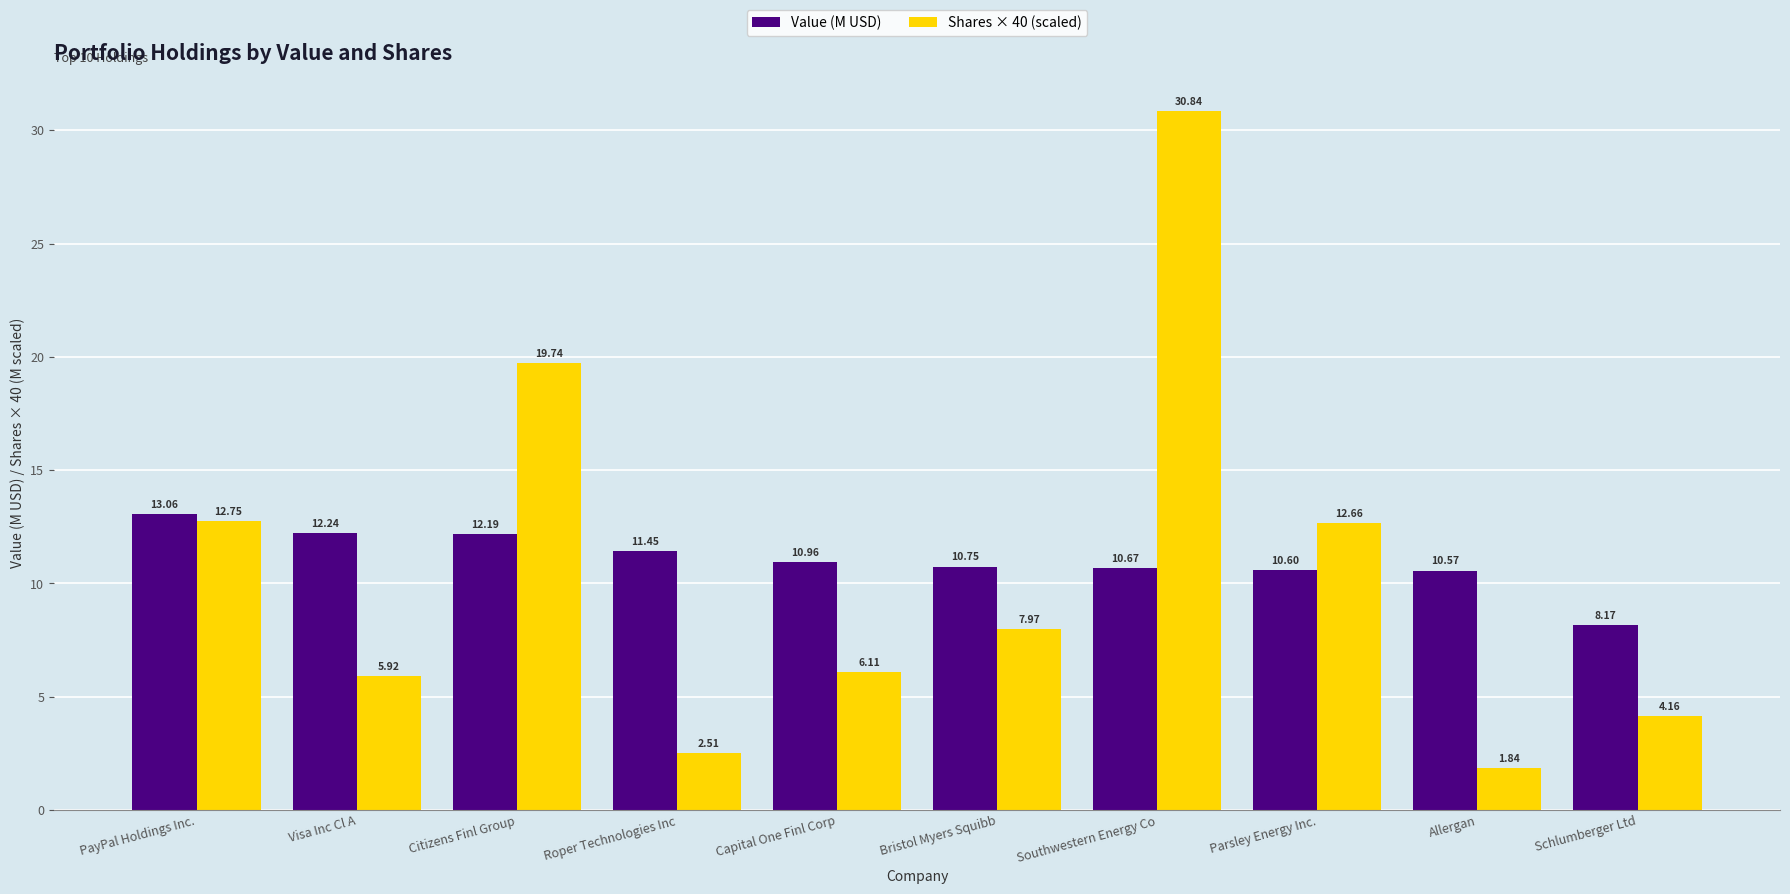

The value of Shares × 40 (scaled) at Visa Inc Cl A is 1.7. True or false?

False